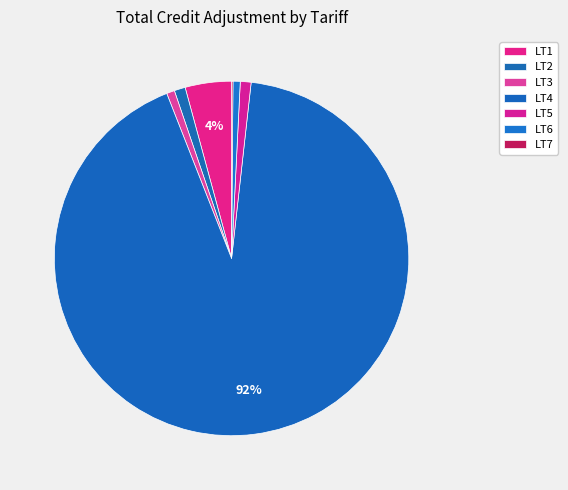

What percentage is NOT represented by LT6?

99.3%